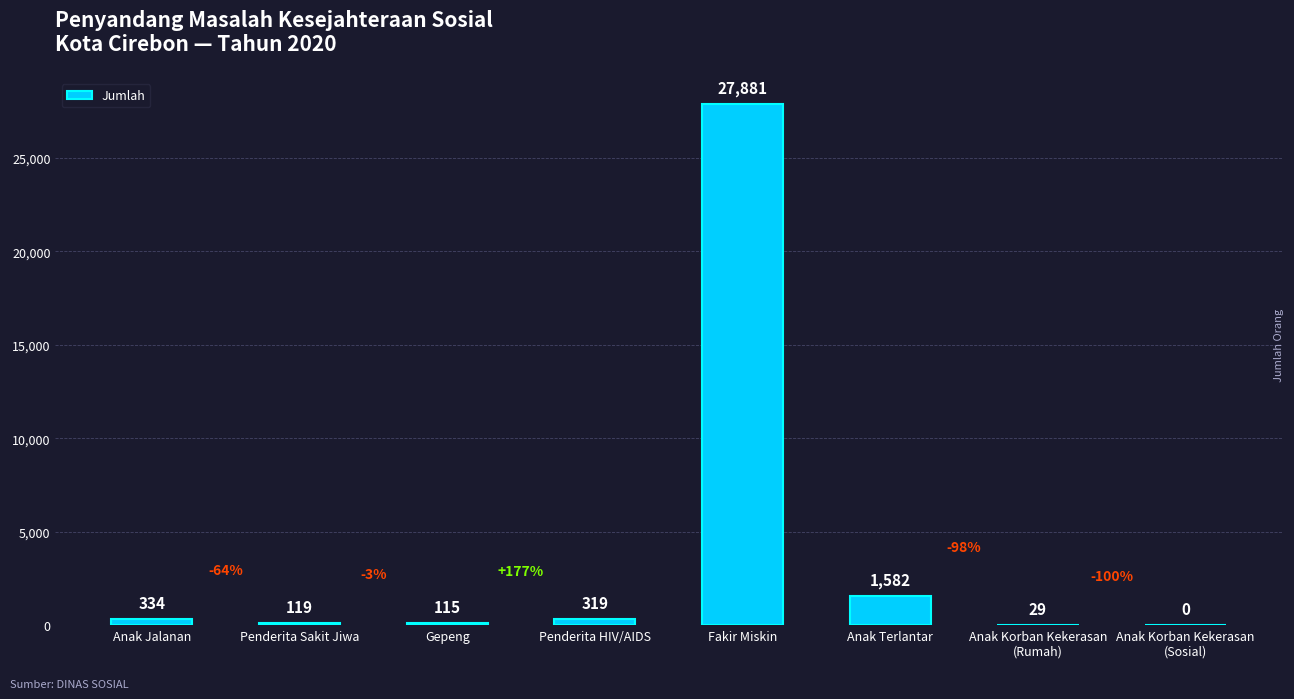

What is the change in value from Penderita HIV/AIDS to Anak Terlantar?

+1263